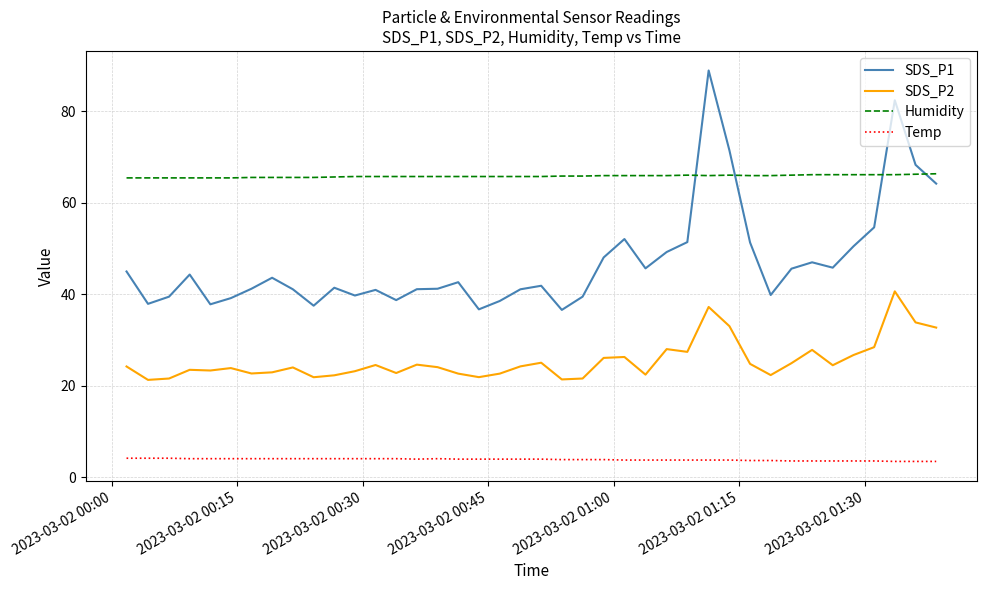

Which series has the largest range (max minus min)?

SDS_P1